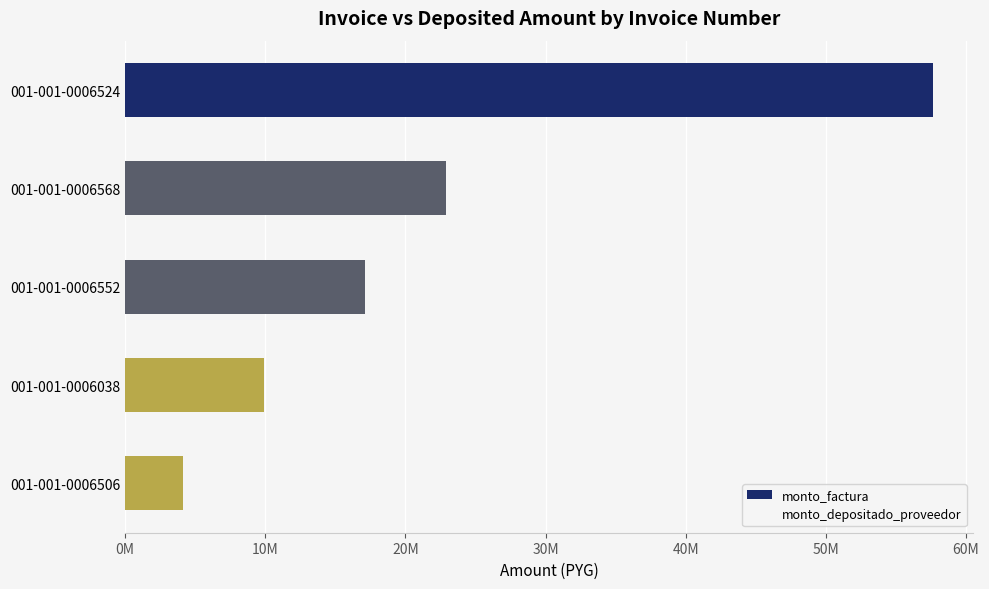

How many monto_depositado_proveedor values are between 9564241 and 22062642?

3